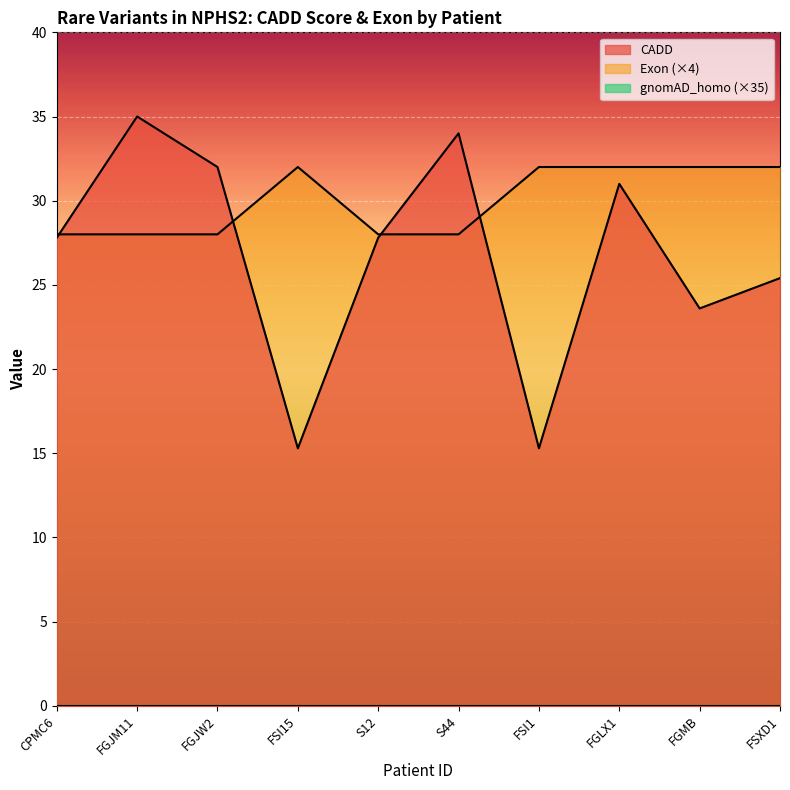

Where do Exon and CADD first cross each other?

CPMC6 and FGJM11